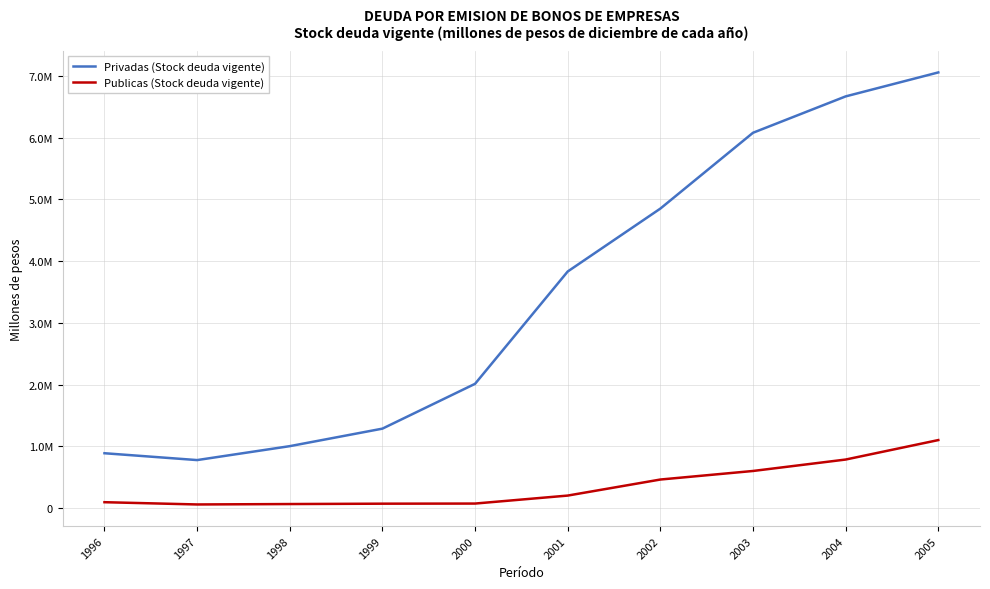

Which category has the lowest value across all series?

1997